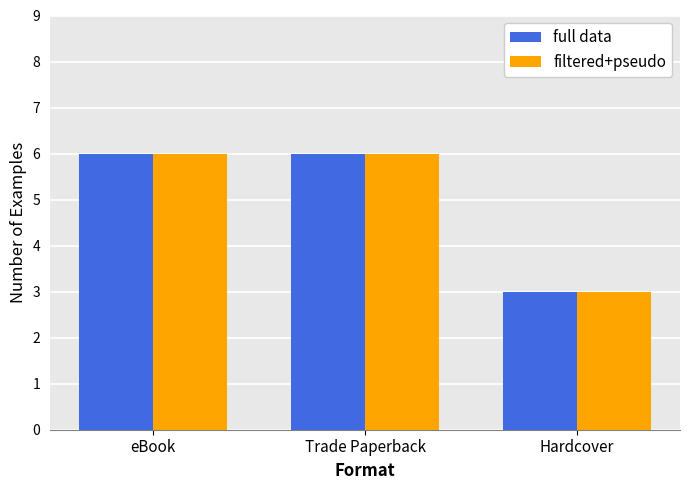

At which label is full data closest to 4?

Hardcover